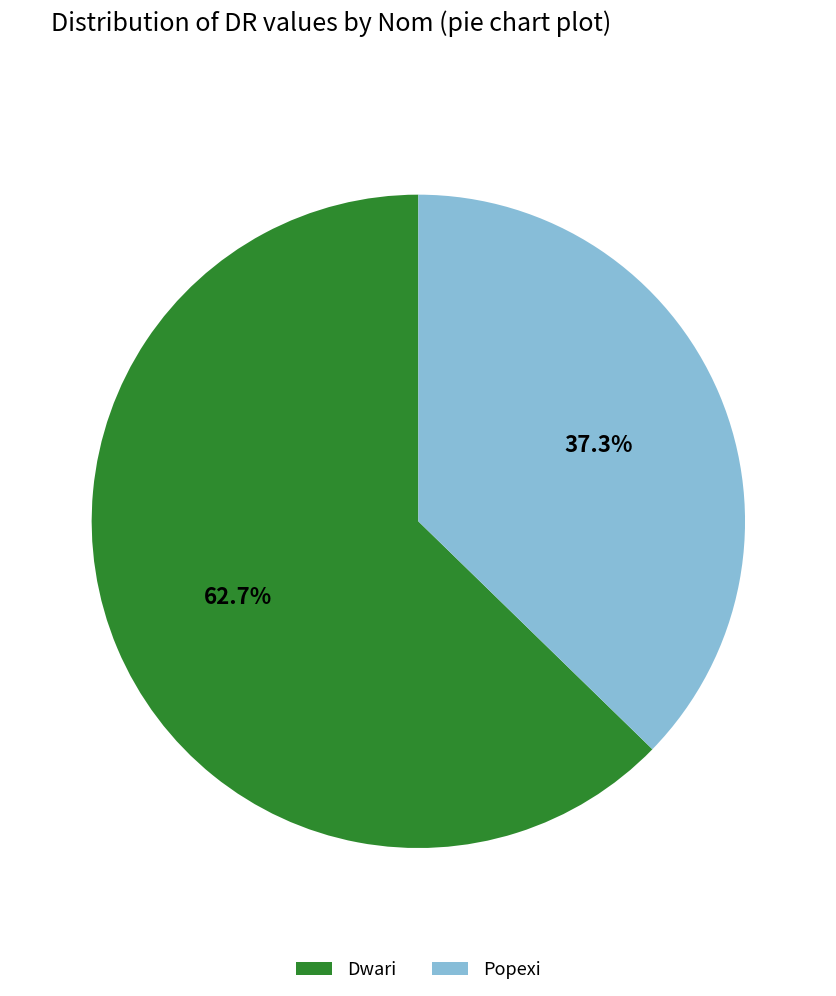

To the nearest percent, what percentage of the pie is Popexi?

37%